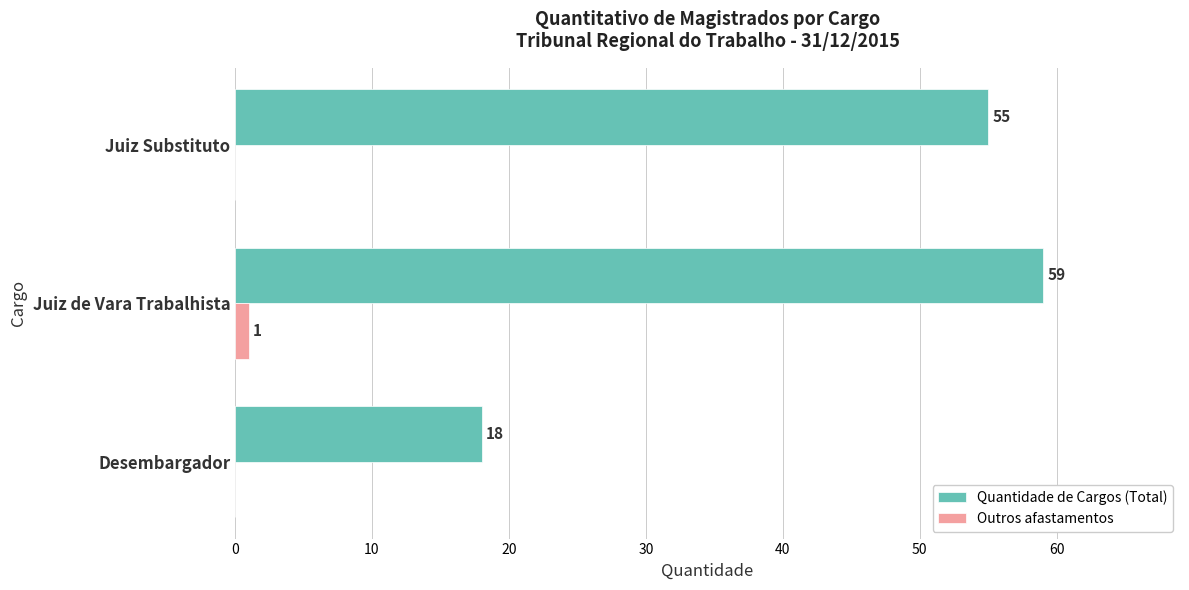

Which series changed the most between Juiz de Vara Trabalhista and Juiz Substituto?

Quantidade de Cargos (Total)